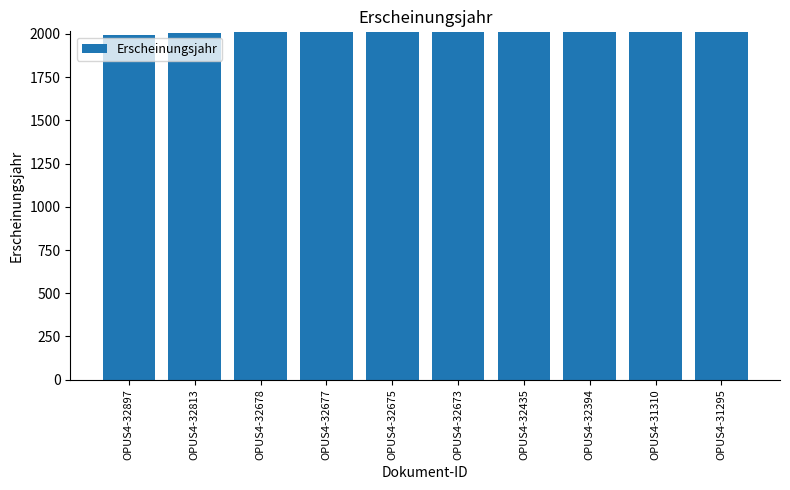

What is the difference between the values at OPUS4-31295 and OPUS4-32435?

1